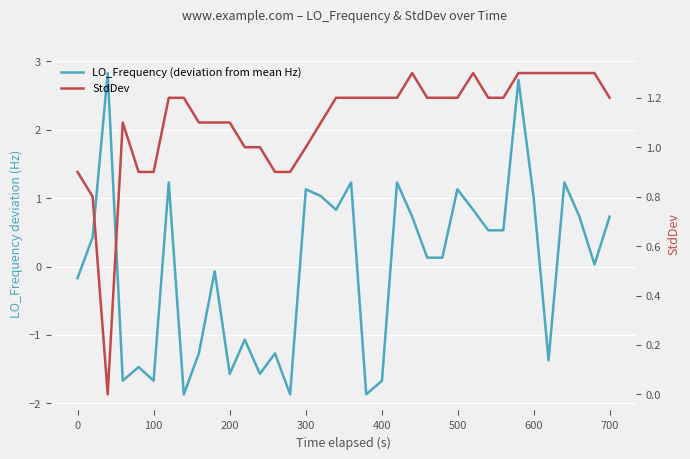

What is the minimum value shown in the chart?

-1.9